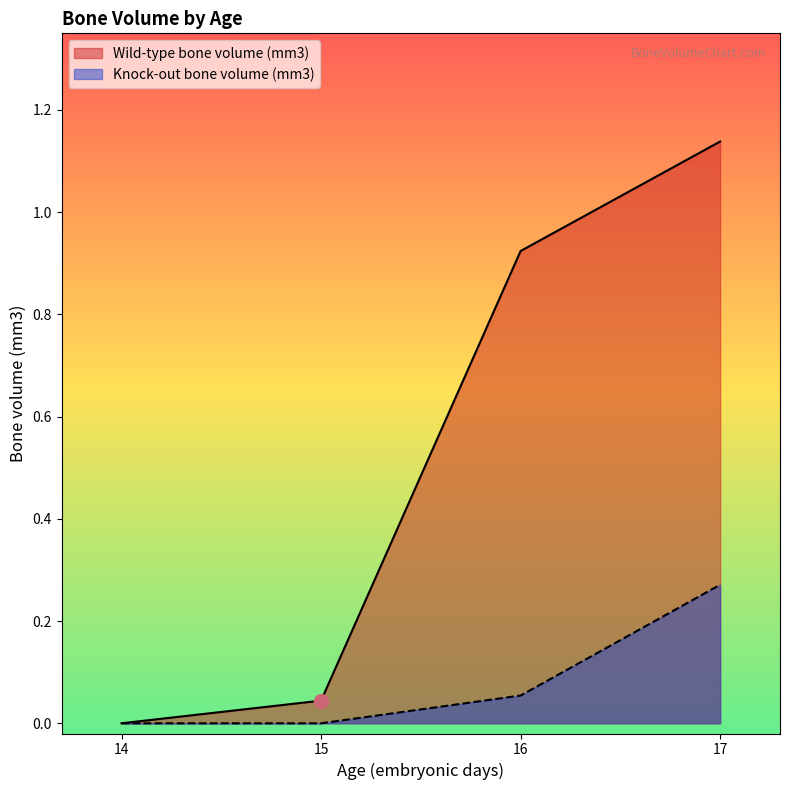

Is it true that Knock-out bone volume (mm3) equals 0.0 at 14?

True